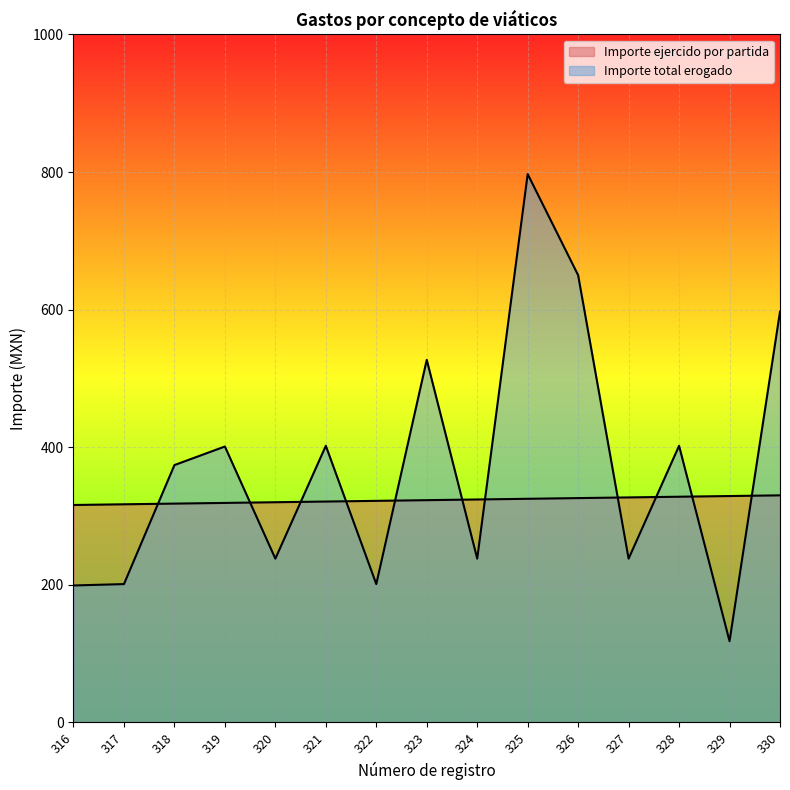

List the labels in order of Importe total erogado value, largest first.

325, 326, 330, 323, 321, 328, 319, 318, 320, 324, 327, 317, 322, 316, 329